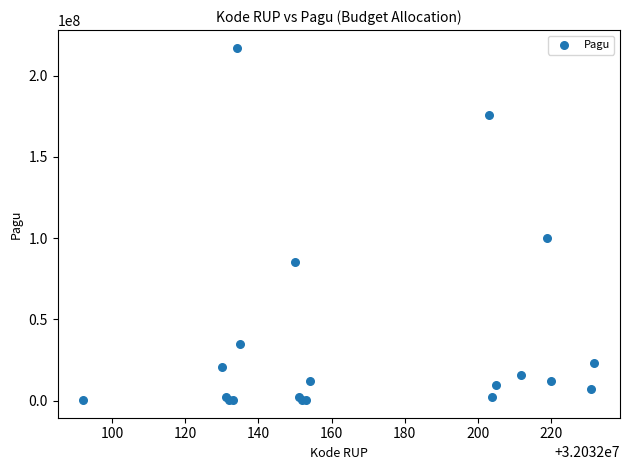

What Y value in the scatter plot is closest to 108800000?

99958000